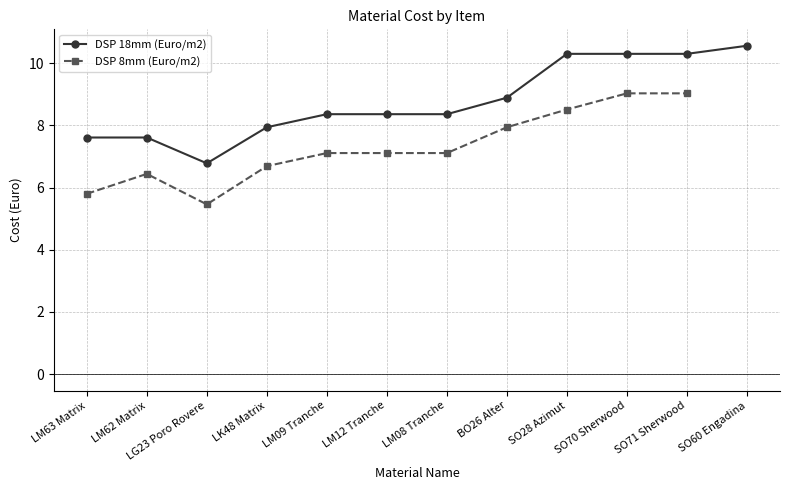

True or false: DSP 18mm (Euro/m2) and DSP 8mm (Euro/m2) cross at least once.

False